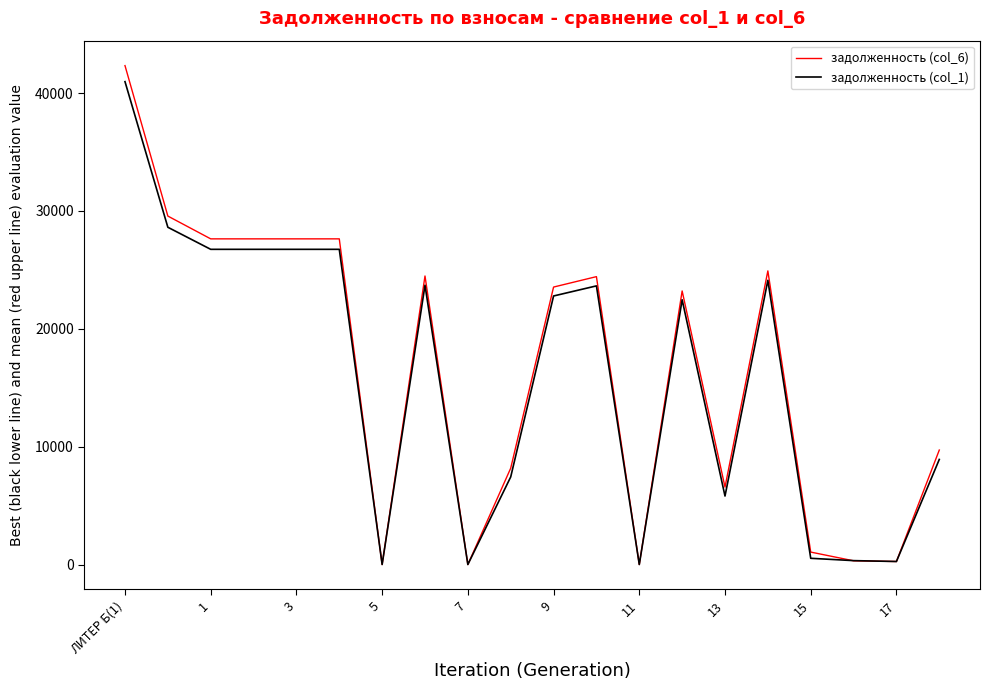

Which series has the widest spread of values?

задолженность (col_6)